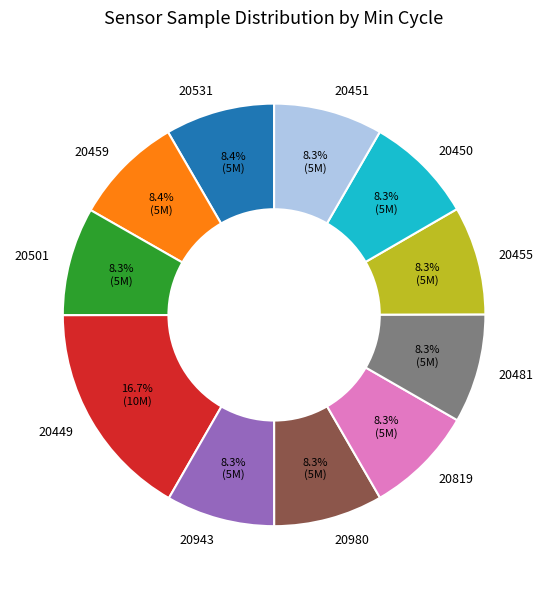

True or false: 20980 accounts for 8% of the total.

True